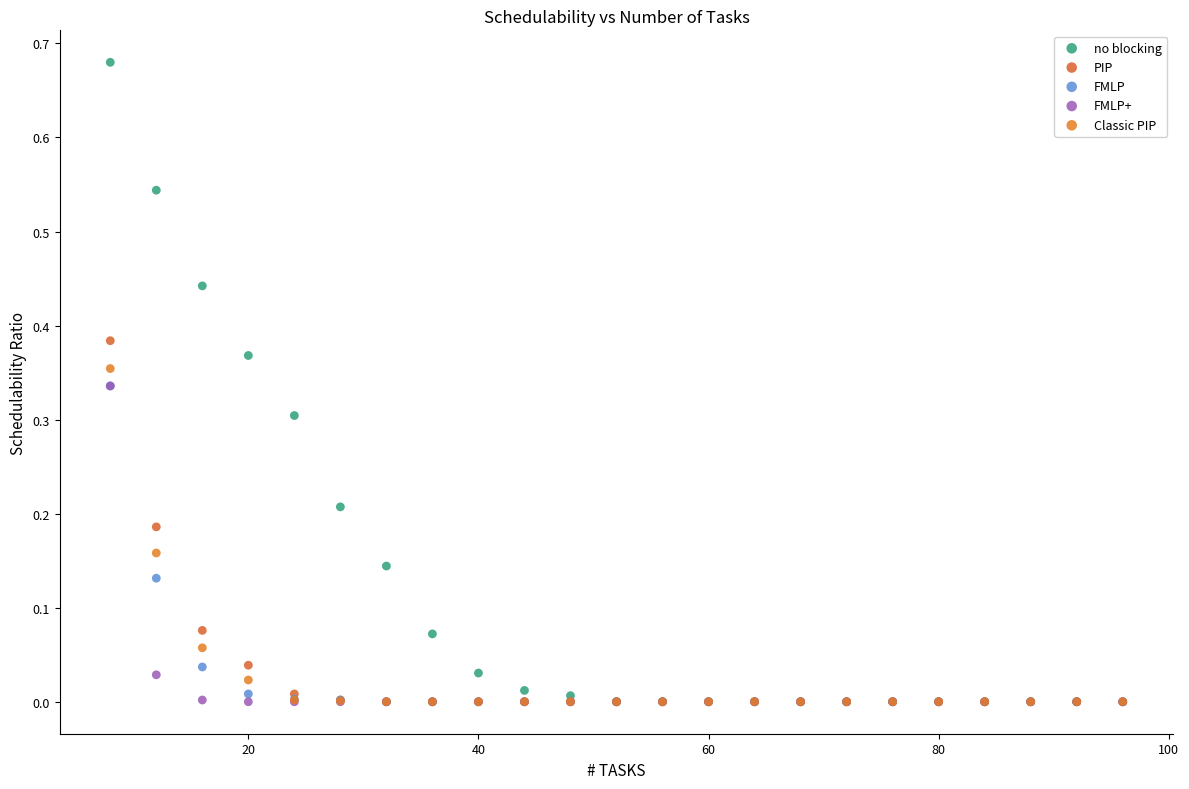

Which series has the largest Y range (max minus min)?

no blocking